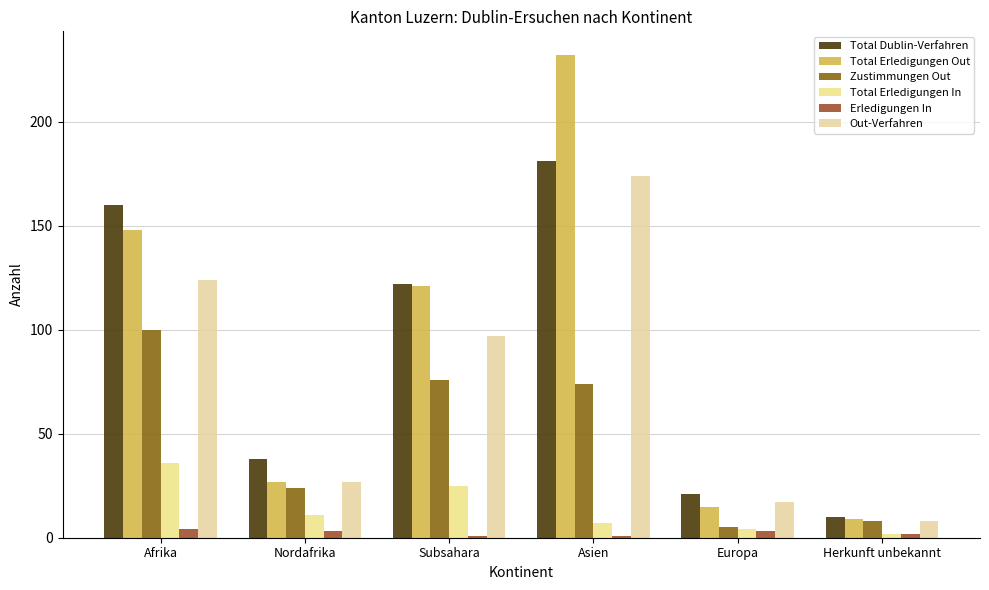

List the series in order of their peak value, lowest first.

Erledigungen In, Total Erledigungen In, Zustimmungen Out, Out-Verfahren, Total Dublin-Verfahren, Total Erledigungen Out